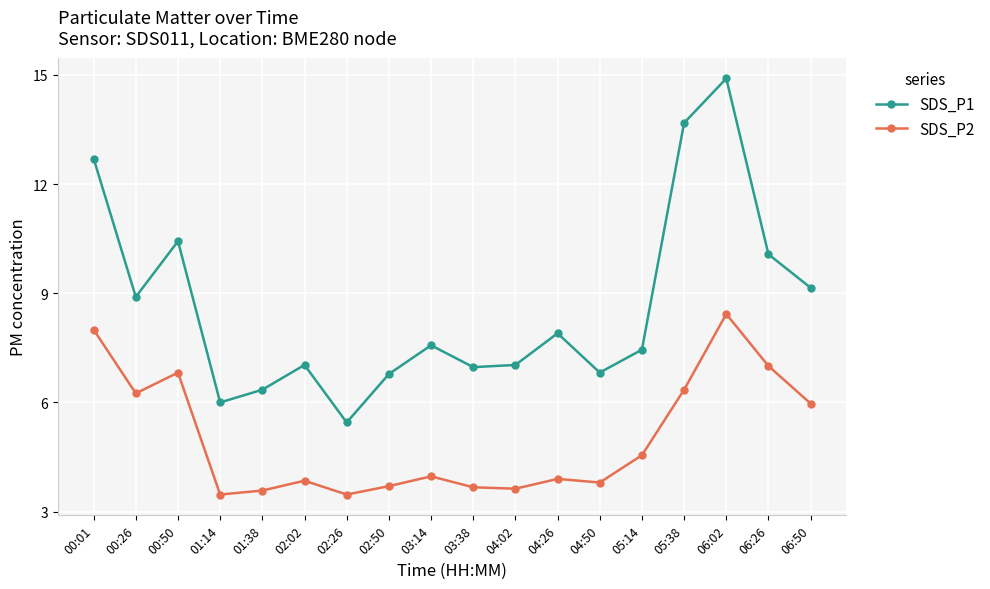

Rank the series at 03:38 from lowest to highest value.

SDS_P2, SDS_P1